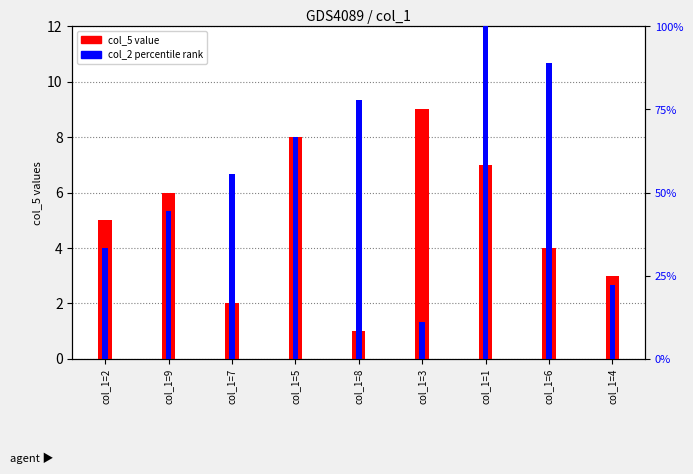

What position from the right is col_1=8?

5